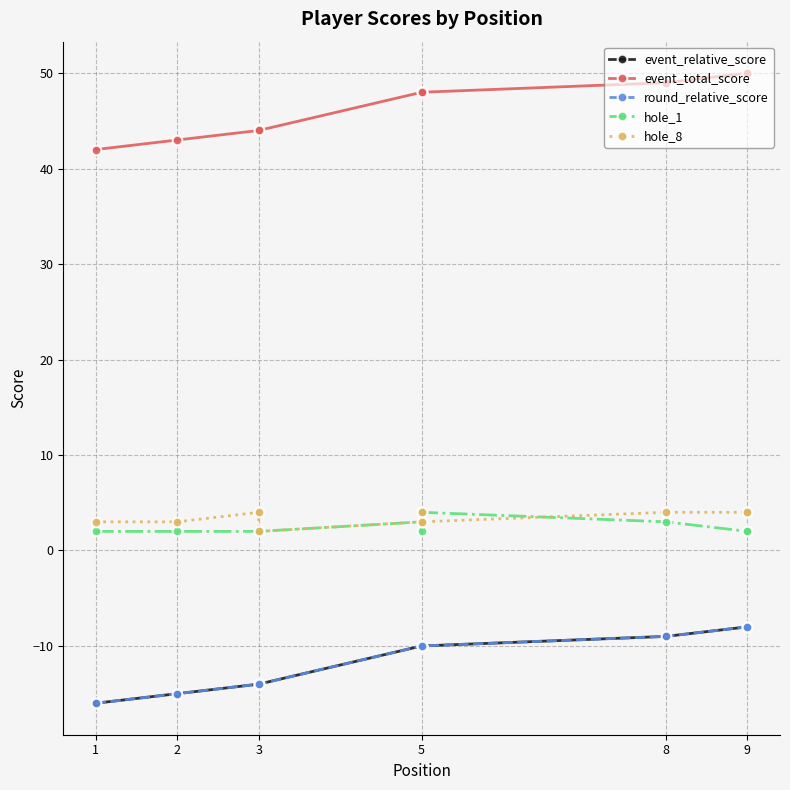

What is the difference between the maximum and minimum values in the round_relative_score series?

8